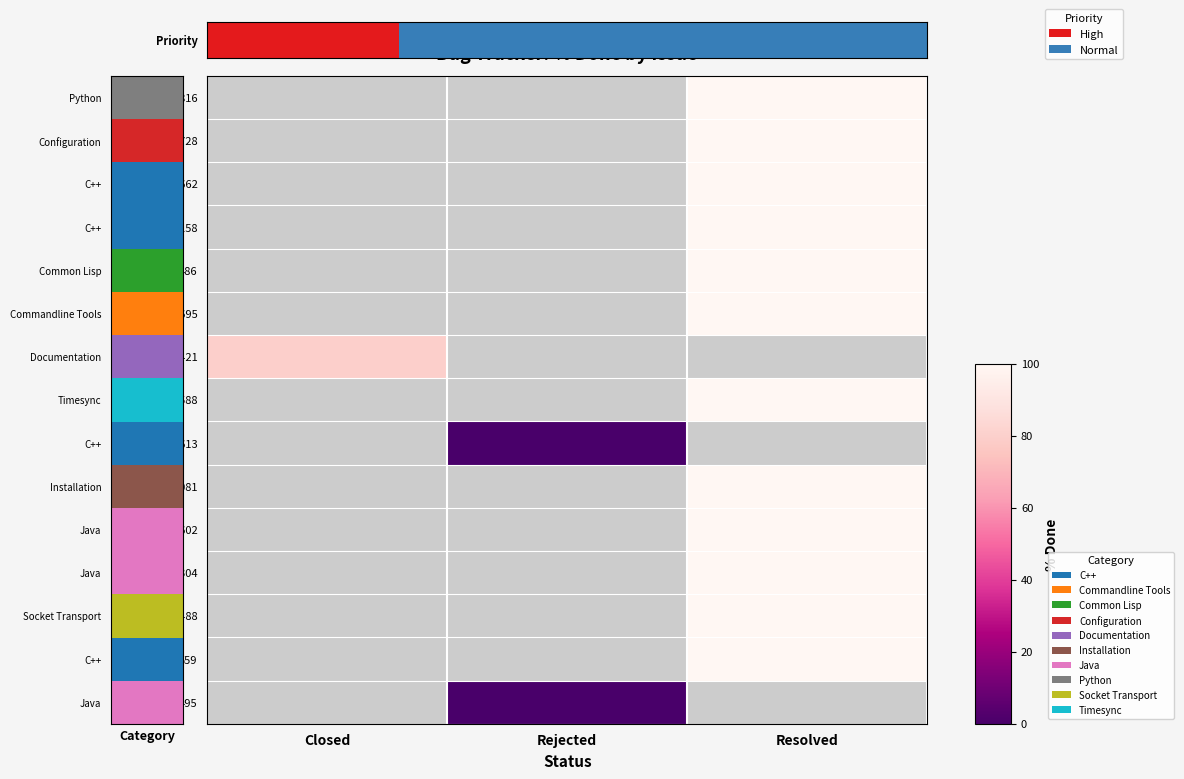

How many data points does each series have?

3